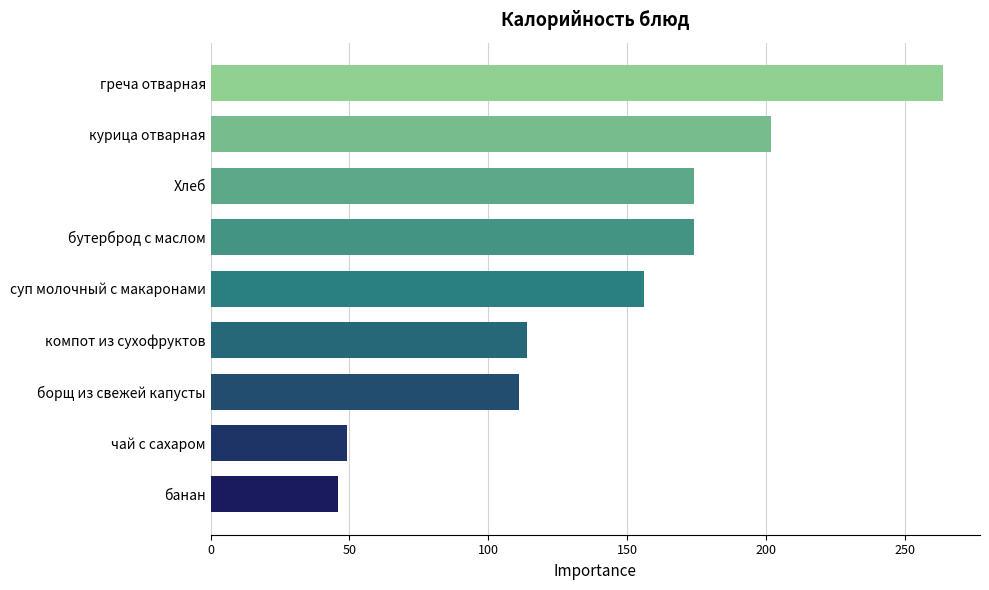

True or false: the data shows 114 at компот из сухофруктов.

True